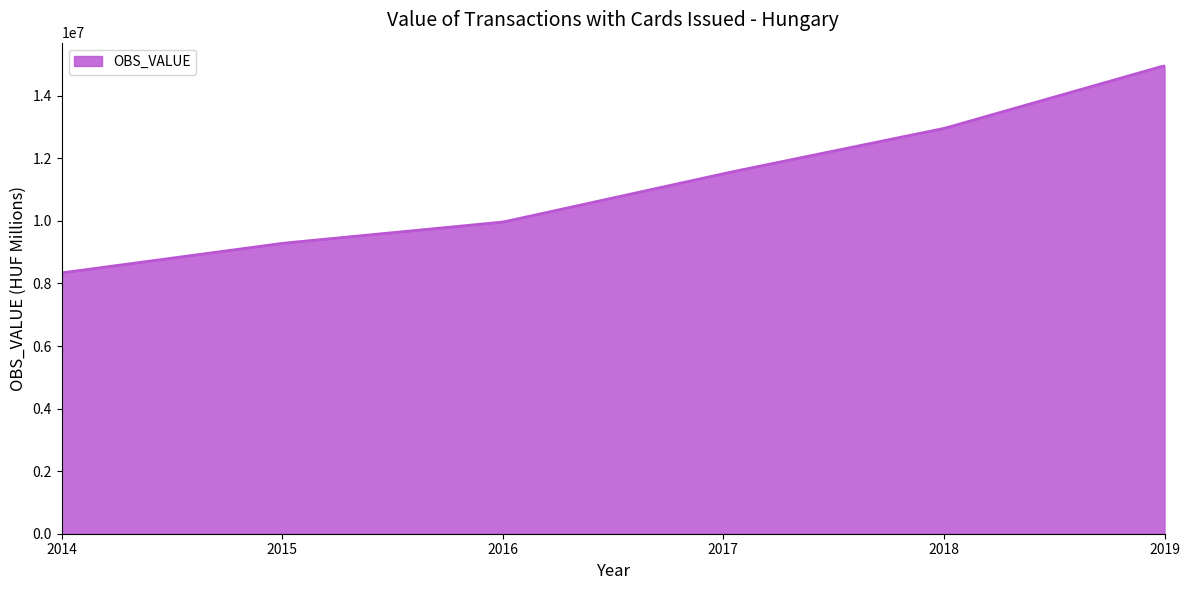

Does the chart display data point markers on the line(s)?

No